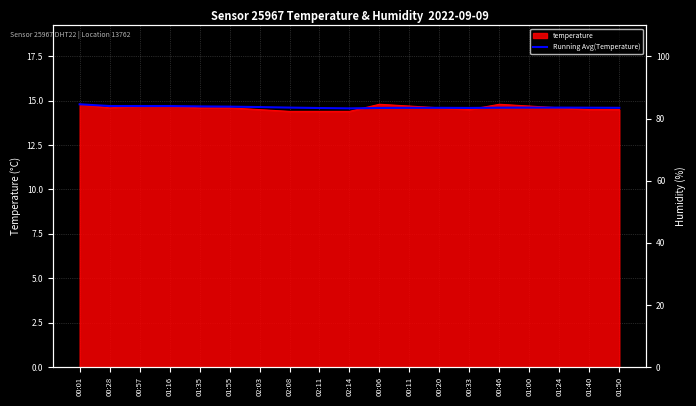

What is the difference between the second highest and second lowest values?

0.1